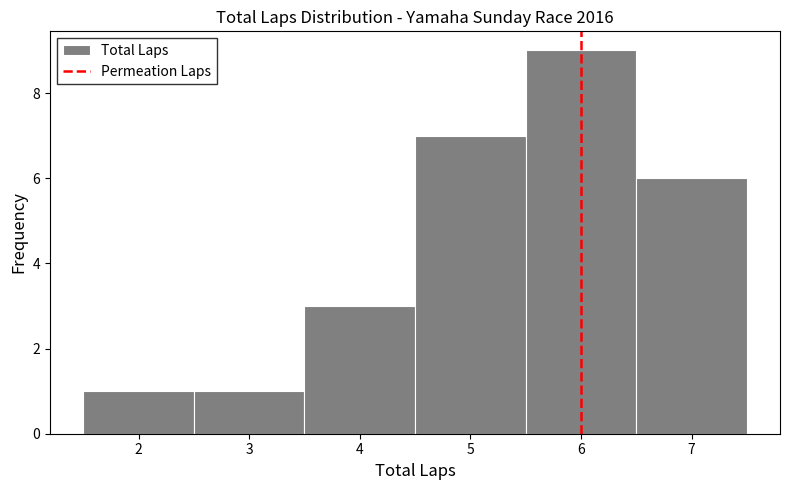

What is the height of the bar covering 5.5 to 6.5 on the x-axis? The values are not printed on the chart, so give them approximately, as read against the axis.

9